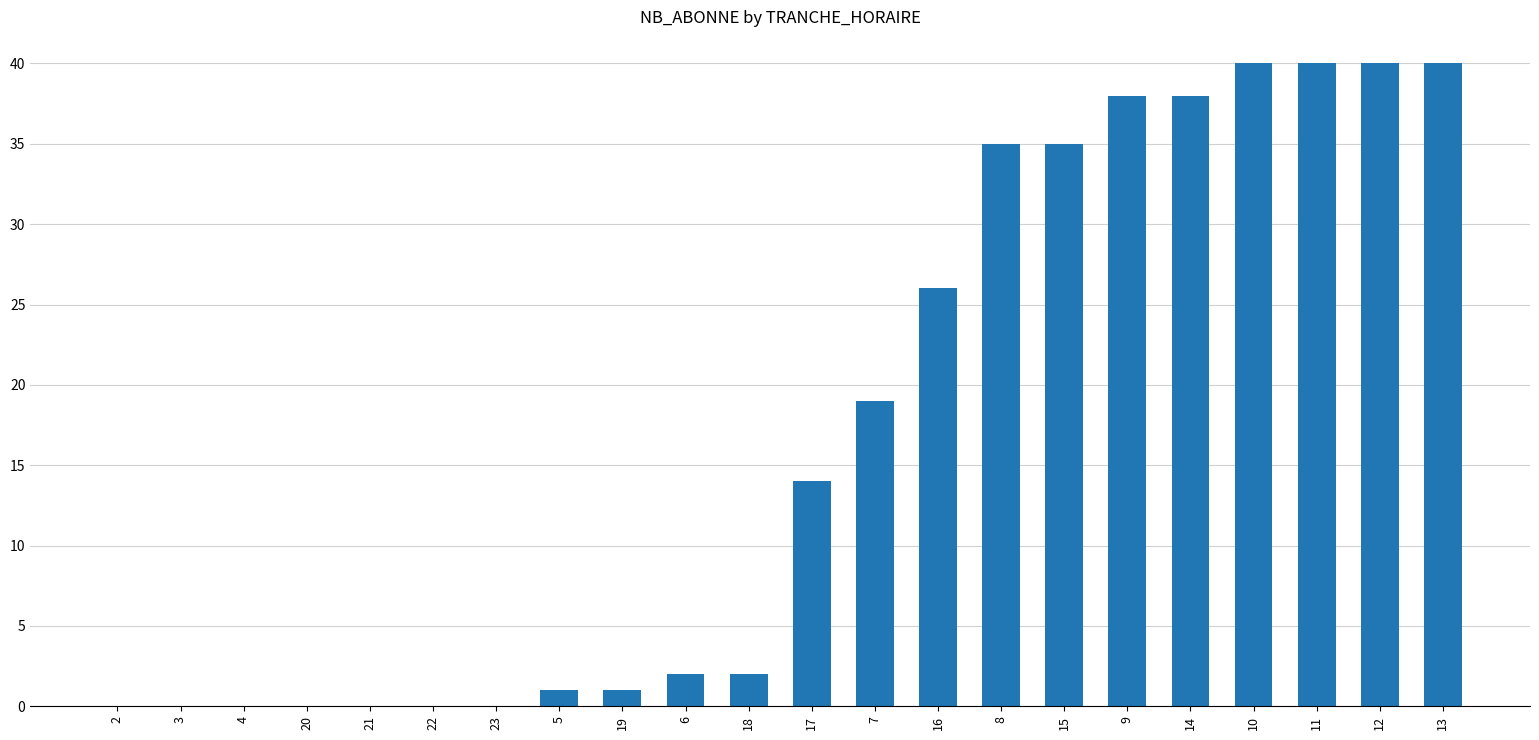

The value at 5 is 1. True or false?

True